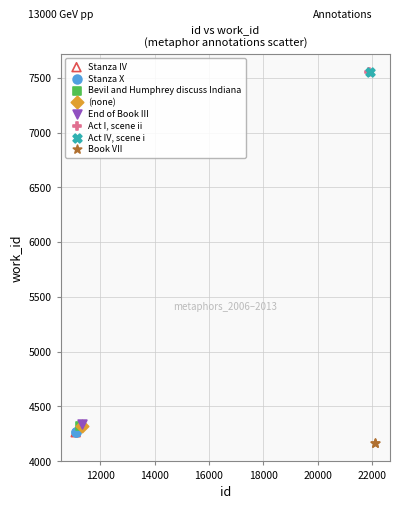

What are all the series names shown in the legend?

Stanza IV, Stanza X, Bevil and Humphrey discuss Indiana, (none), End of Book III, Act I, scene ii, Act IV, scene i, Book VII